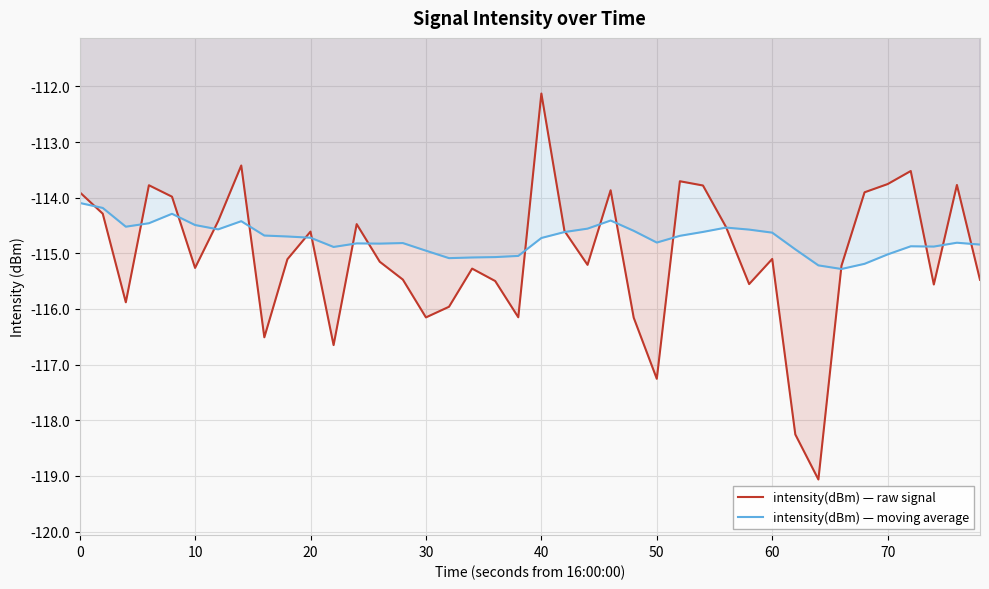

The intensity(dBm) — raw signal series shows -116.2 at 30. True or false?

True